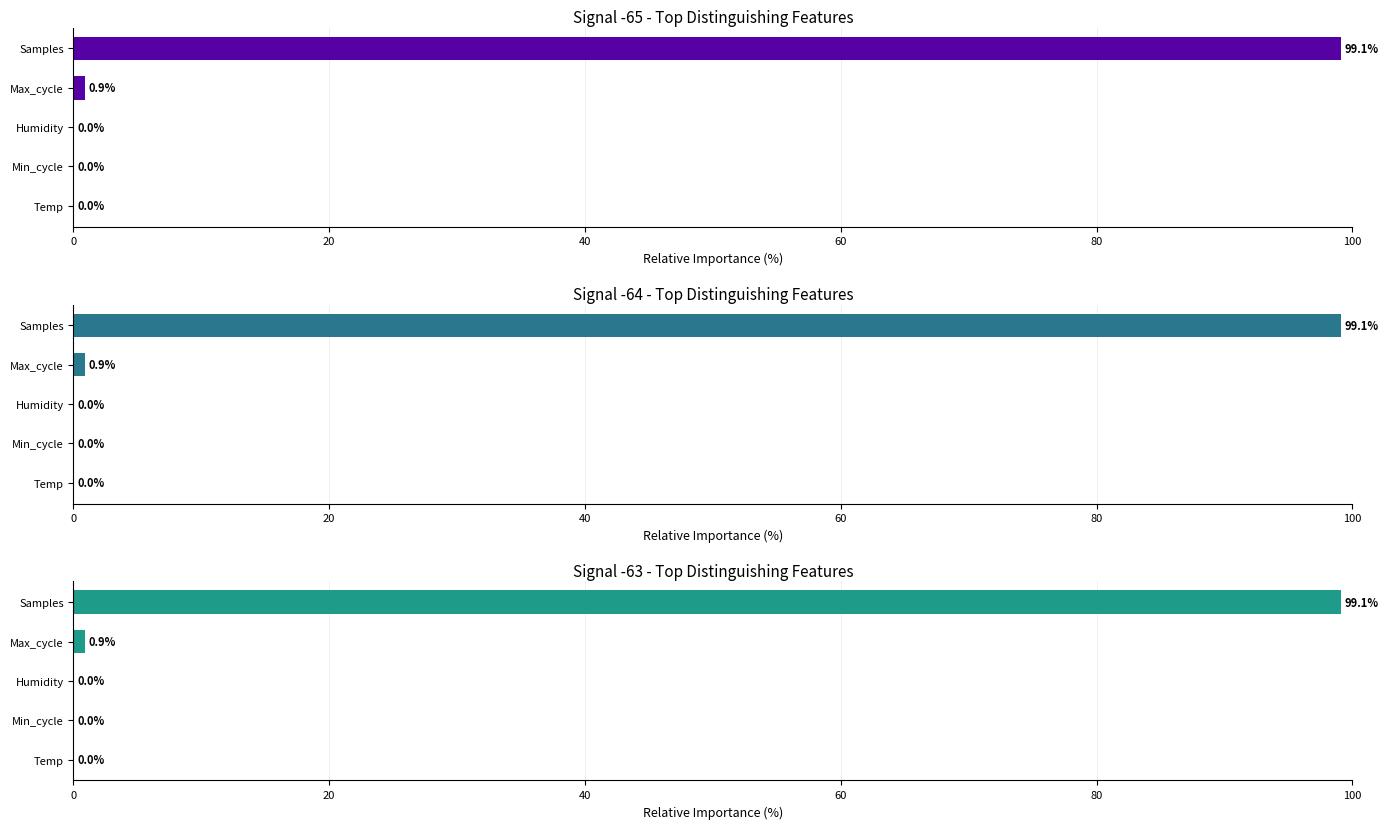

True or false: Signal -64 has a value of 131.1 at Samples.

False